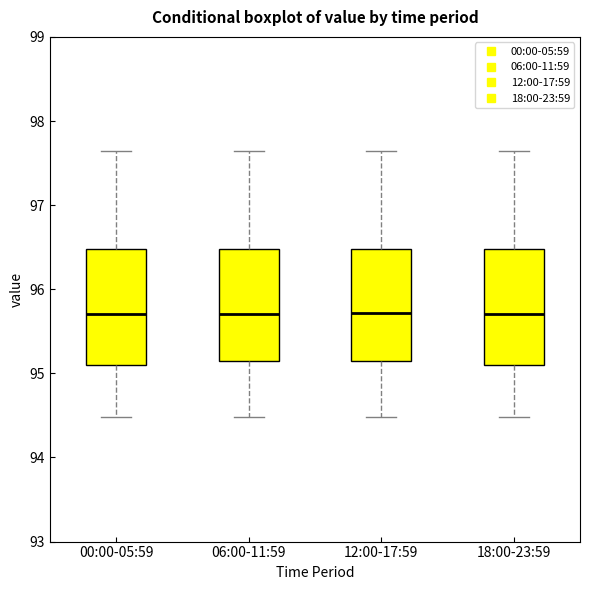

Reading left to right, transcribe this box plot: for each box, give where its median line is, the range the box spans, and where its two whiskers end, as read against the y-axis. The values are not printed on the chart, so give them approximately, as read against the axis.

00:00-05:59: median 95.7, box 95.1 to 96.5, whiskers 94.5 to 97.6
06:00-11:59: median 95.7, box 95.1 to 96.5, whiskers 94.5 to 97.6
12:00-17:59: median 95.7, box 95.1 to 96.5, whiskers 94.5 to 97.6
18:00-23:59: median 95.7, box 95.1 to 96.5, whiskers 94.5 to 97.6